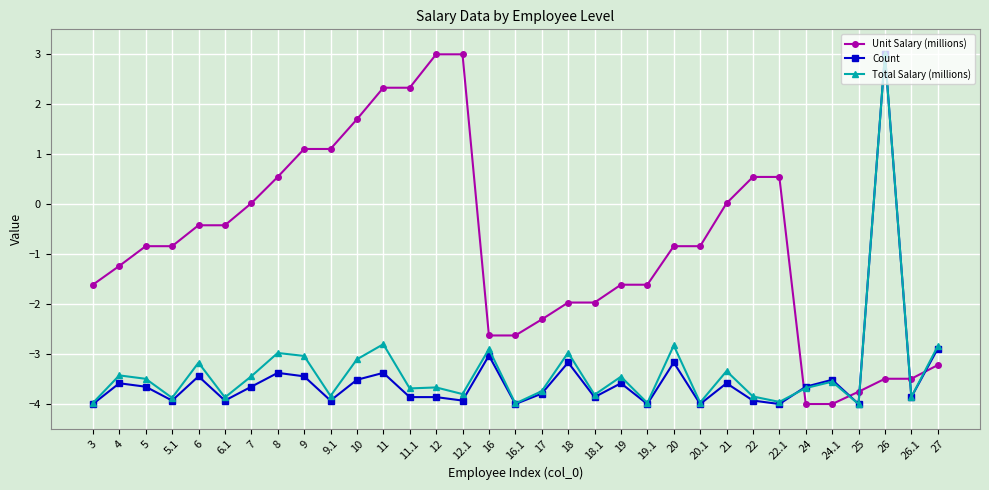

What is the difference between the maximum and minimum values in the Total Salary (millions) series?

7.0